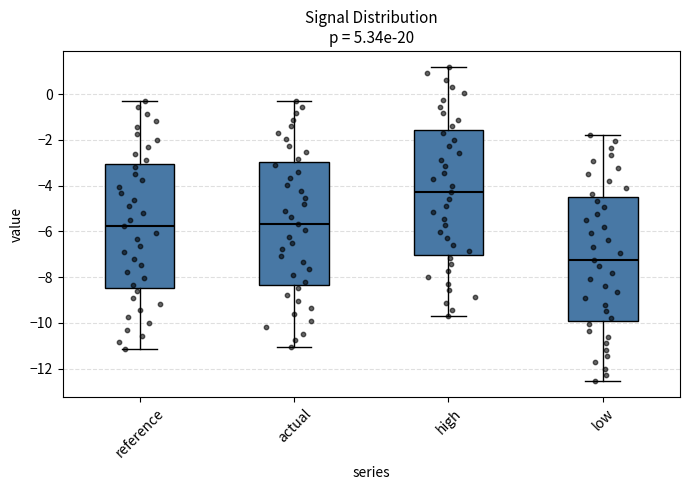

Reading left to right, read every box against the y-axis: the position of its median line, the range the box covers, and the ends of its whiskers. The values are not printed on the chart, so give them approximately, as read against the axis.

reference: median -5.8, box -8.4 to -3.0, whiskers -11.2 to -0.2
actual: median -5.6, box -8.4 to -3.0, whiskers -11.0 to -0.2
high: median -4.4, box -7.0 to -1.6, whiskers -9.8 to 1.2
low: median -7.2, box -10.0 to -4.6, whiskers -12.6 to -1.8